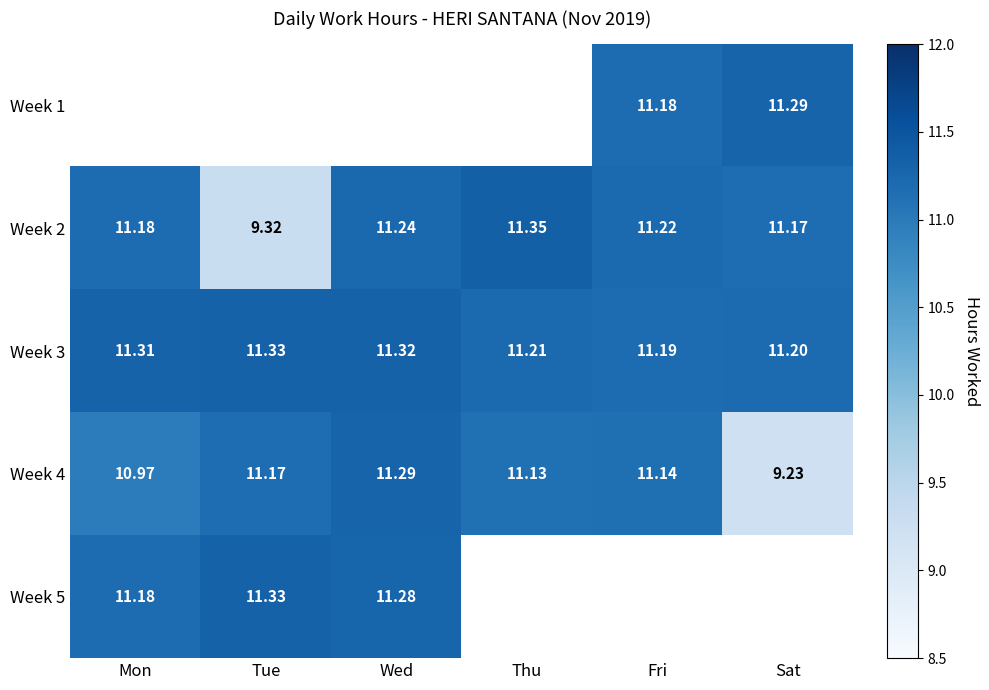

Which category has the lowest value in the Week 2 series?

Tue